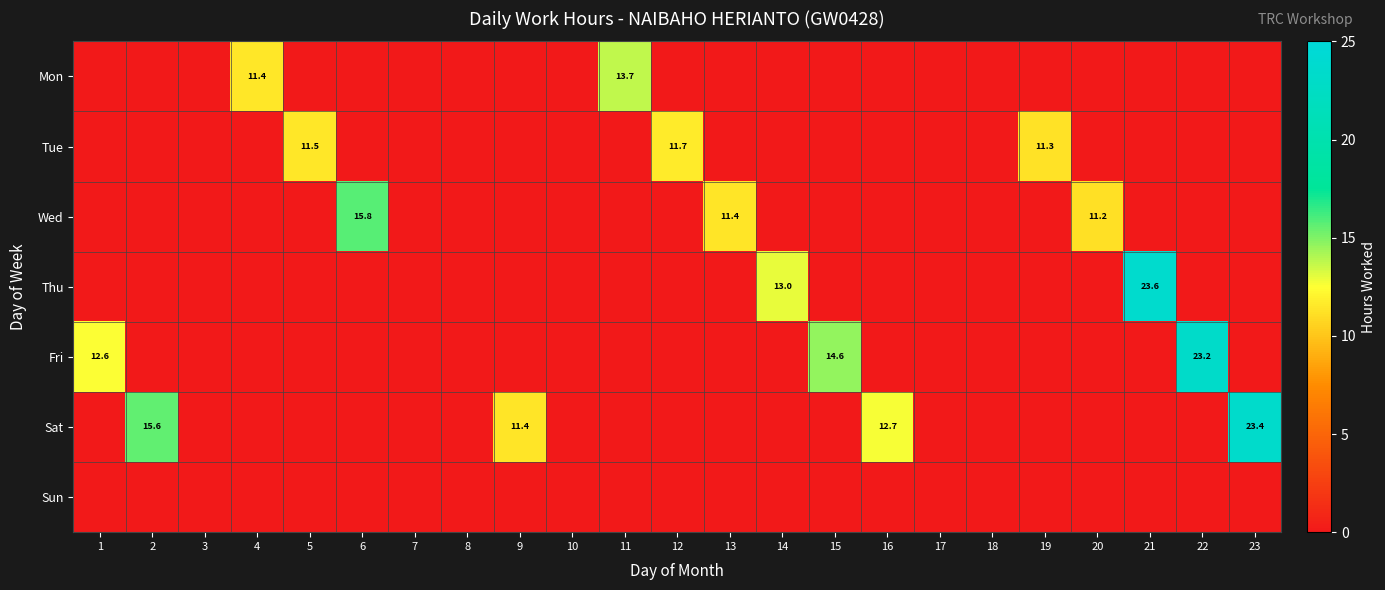

What is the greatest value displayed?

23.6